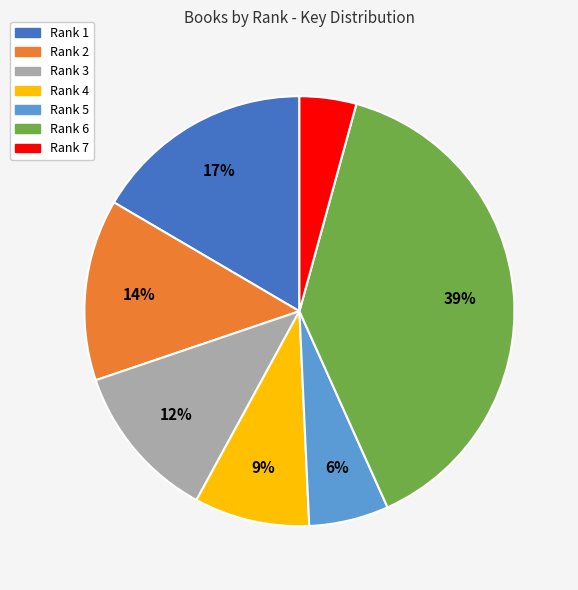

To the nearest percent, what is the difference between the largest and smallest slice percentages?

35%